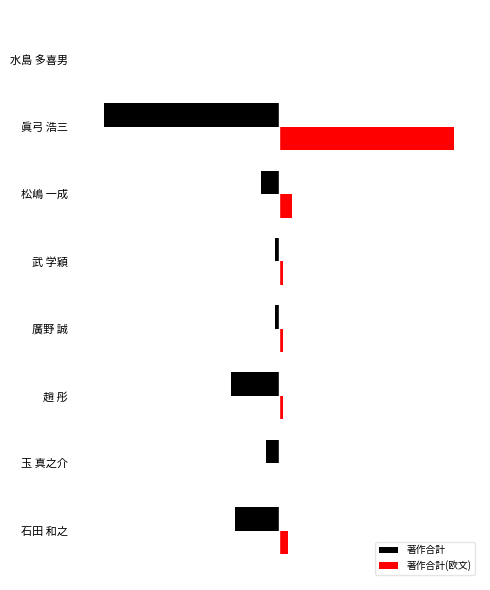

What are all the series names shown in the legend?

著作合計, 著作合計(欧文)